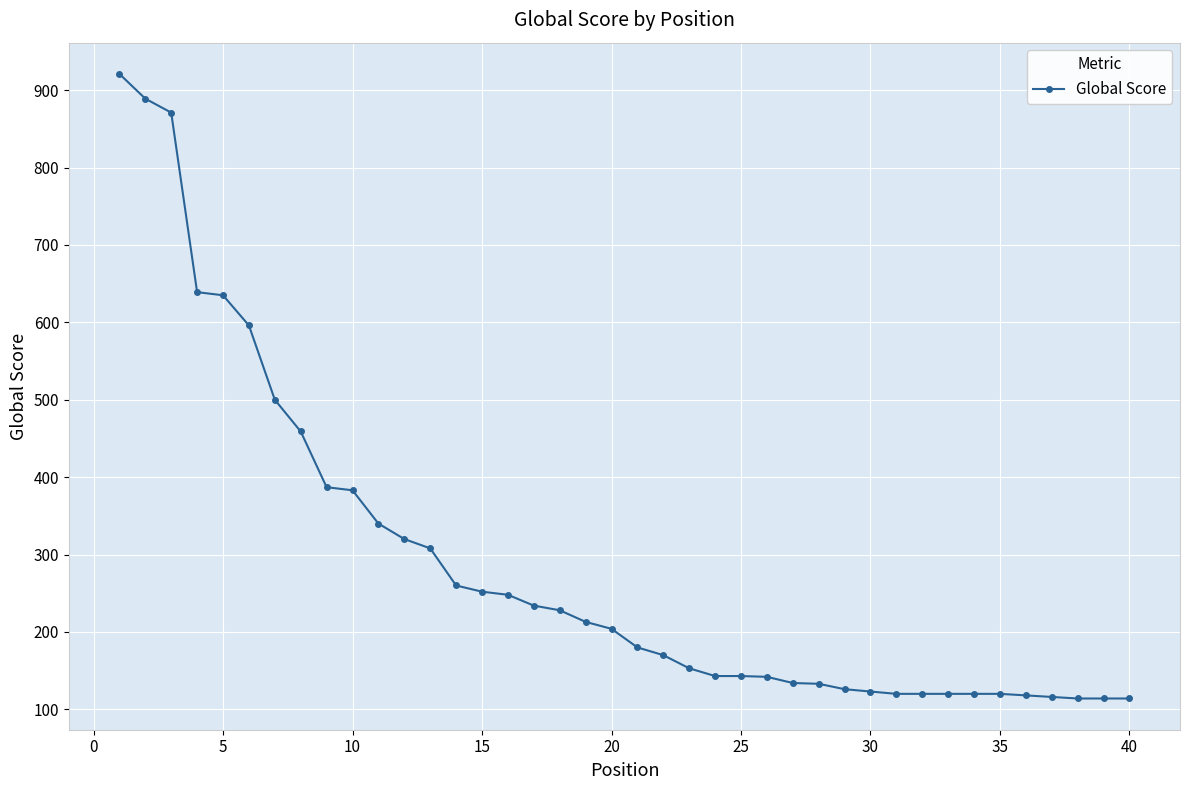

What is the greatest value displayed?

921